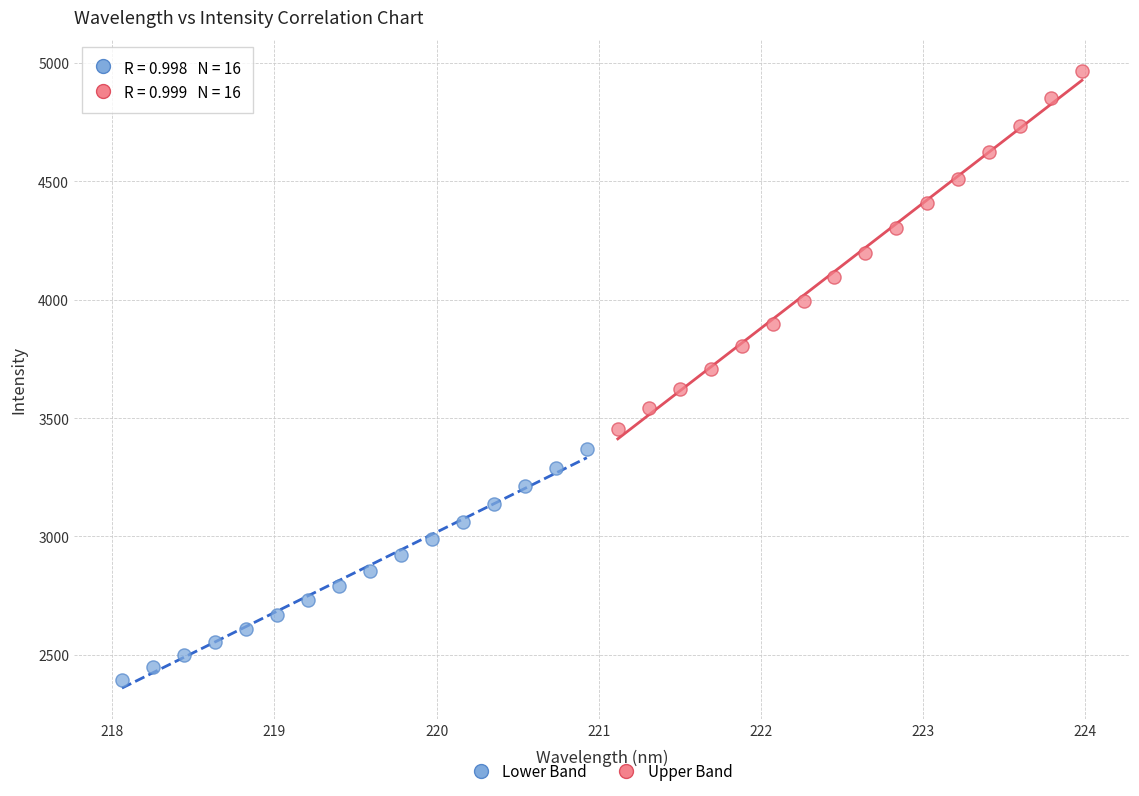

Which series contains the highest Y value?

Upper Band